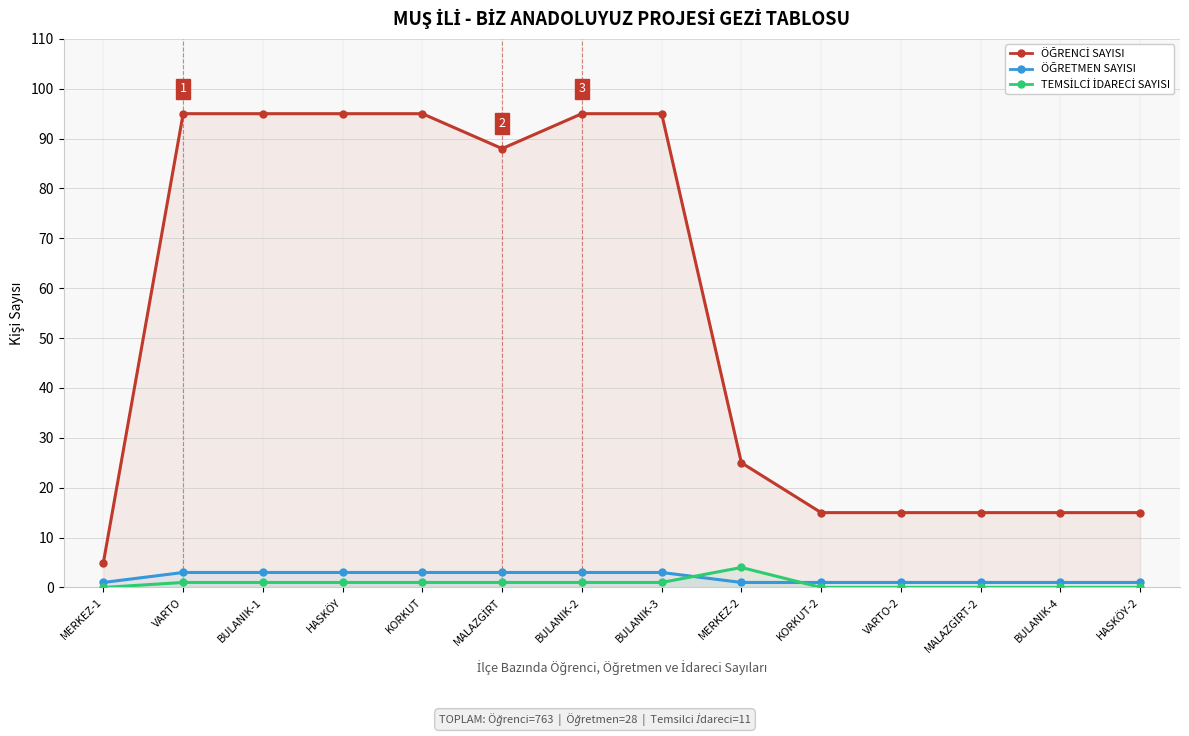

Reading left to right, list all the values displayed in this chart.

ÖĞRENCİ SAYISI: MERKEZ-1=5	VARTO=95	BULANIK-1=95	HASKÖY=95	KORKUT=95	MALAZGİRT=88	BULANIK-2=95	BULANIK-3=95	MERKEZ-2=25	KORKUT-2=15	VARTO-2=15	MALAZGİRT-2=15	BULANIK-4=15	HASKÖY-2=15
ÖĞRETMEN SAYISI: MERKEZ-1=1	VARTO=3	BULANIK-1=3	HASKÖY=3	KORKUT=3	MALAZGİRT=3	BULANIK-2=3	BULANIK-3=3	MERKEZ-2=1	KORKUT-2=1	VARTO-2=1	MALAZGİRT-2=1	BULANIK-4=1	HASKÖY-2=1
TEMSİLCİ İDARECİ SAYISI: MERKEZ-1=0	VARTO=1	BULANIK-1=1	HASKÖY=1	KORKUT=1	MALAZGİRT=1	BULANIK-2=1	BULANIK-3=1	MERKEZ-2=4	KORKUT-2=0	VARTO-2=0	MALAZGİRT-2=0	BULANIK-4=0	HASKÖY-2=0